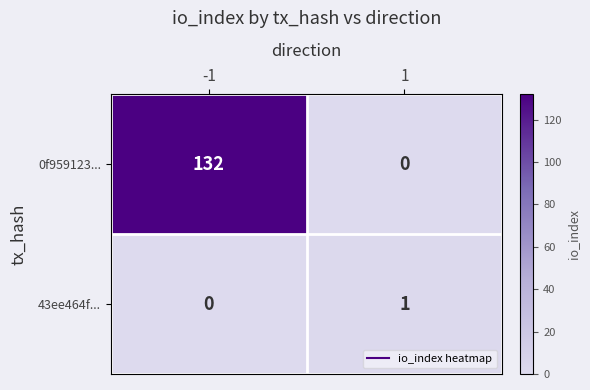

Reading left to right, extract all data points from this chart.

0f959123...: -1=132	1=0
43ee464f...: -1=0	1=1